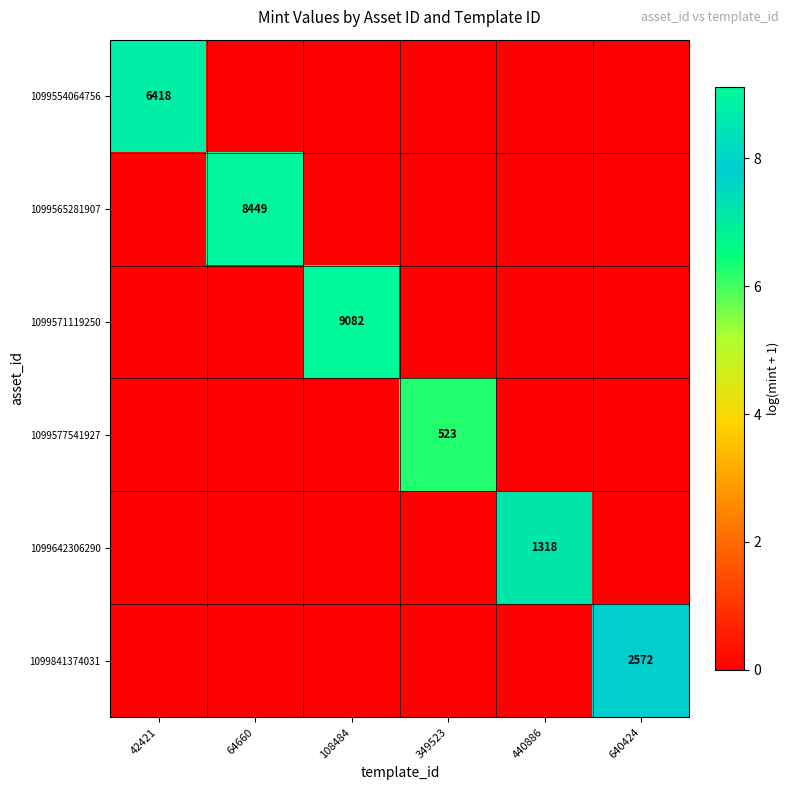

At which category is the sum across all series the highest?

108484